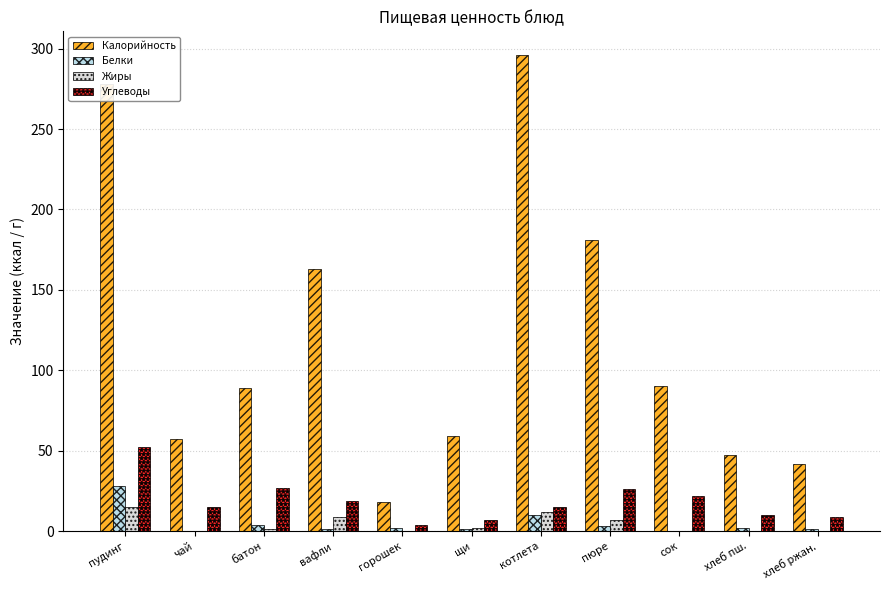

What is the average value of the Углеводы series?

19